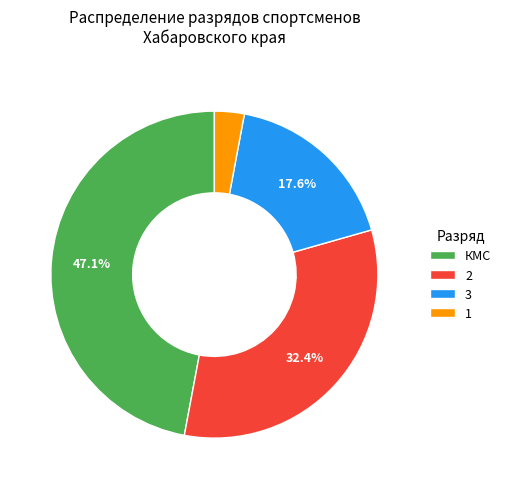

What is the ratio of the value at КМС to the value at 3?

2.7